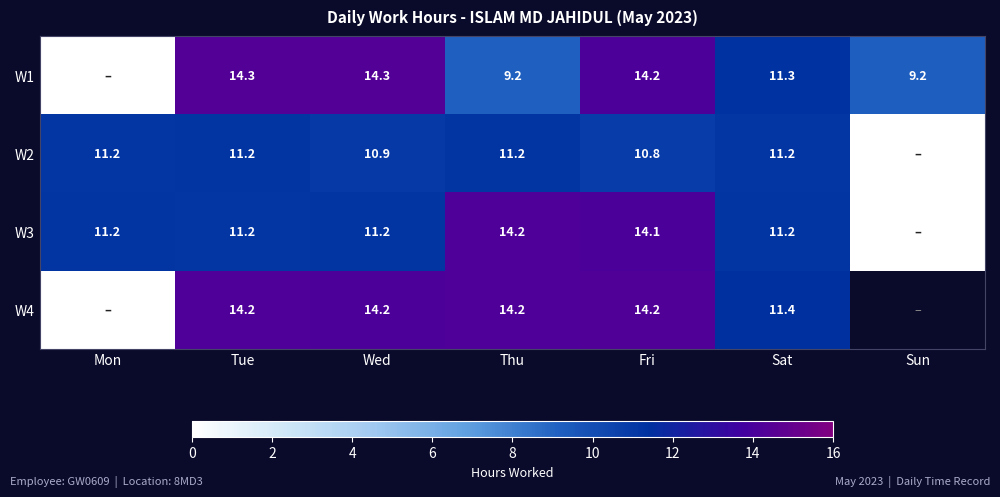

What is the difference between the highest and lowest values at Thu?

5.0